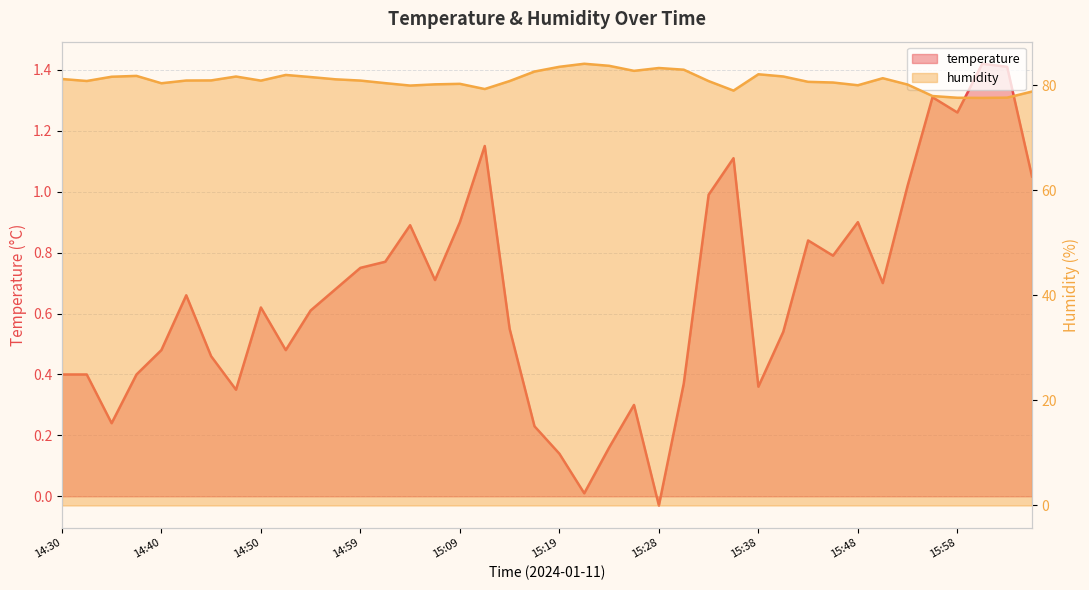

How many lines are shown in the chart?

2